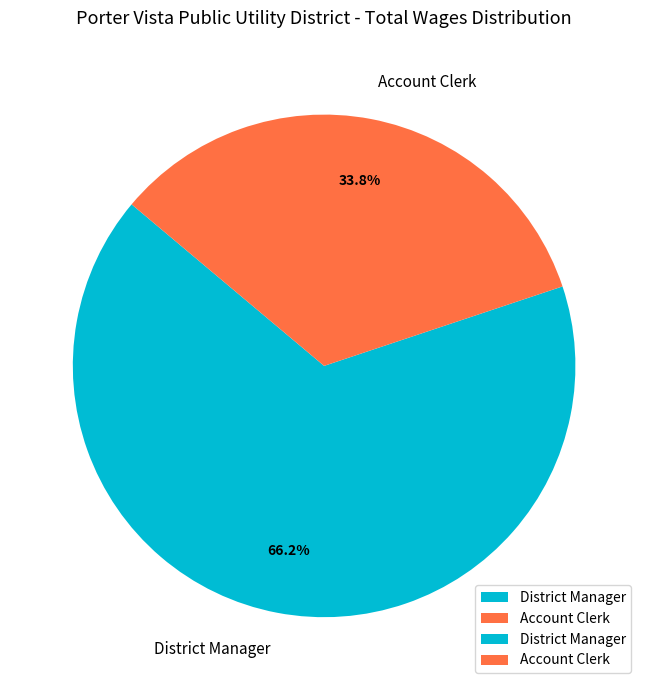

To the nearest percent, what is the average slice percentage?

50%